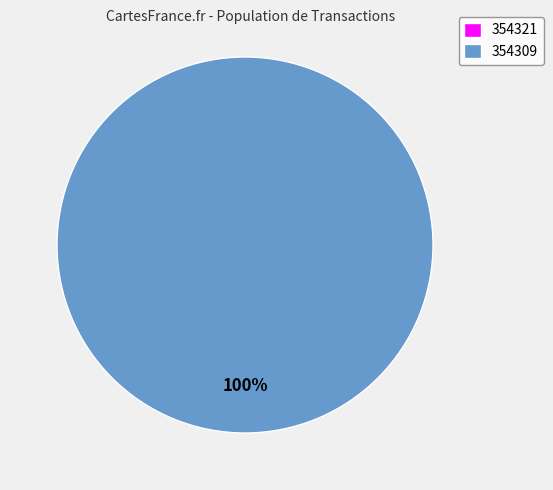

Does 354321 represent more than half of the total?

No